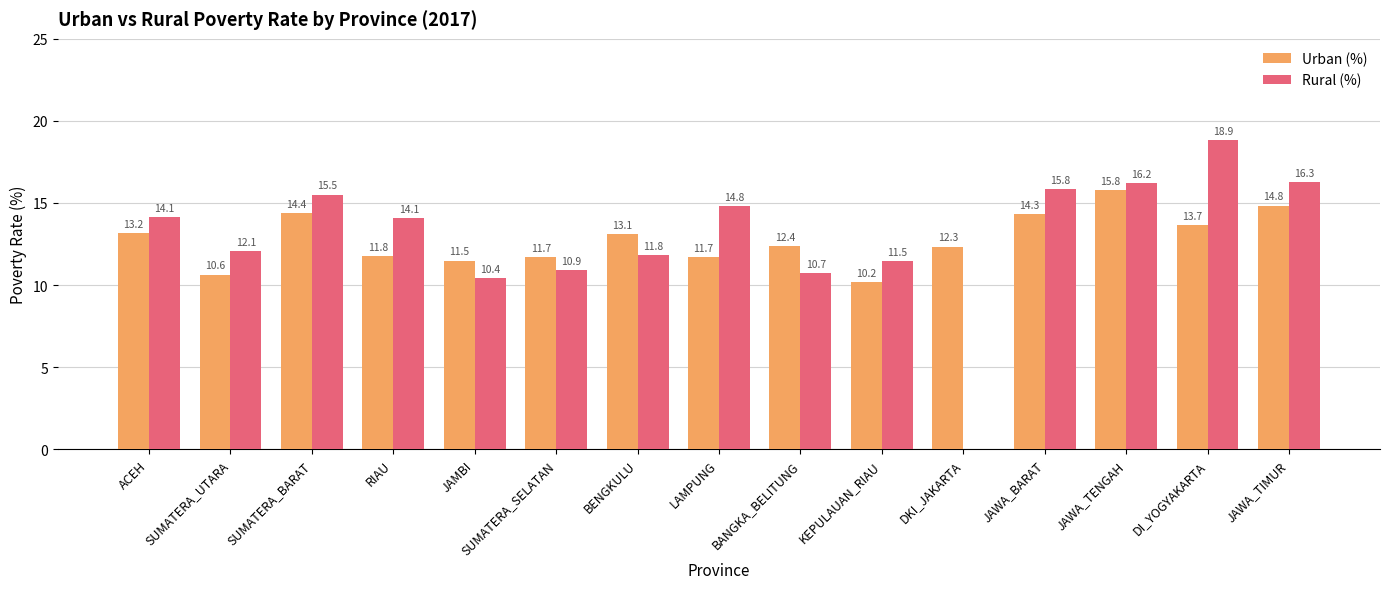

The value of Urban (%) at LAMPUNG is 4.0. True or false?

False